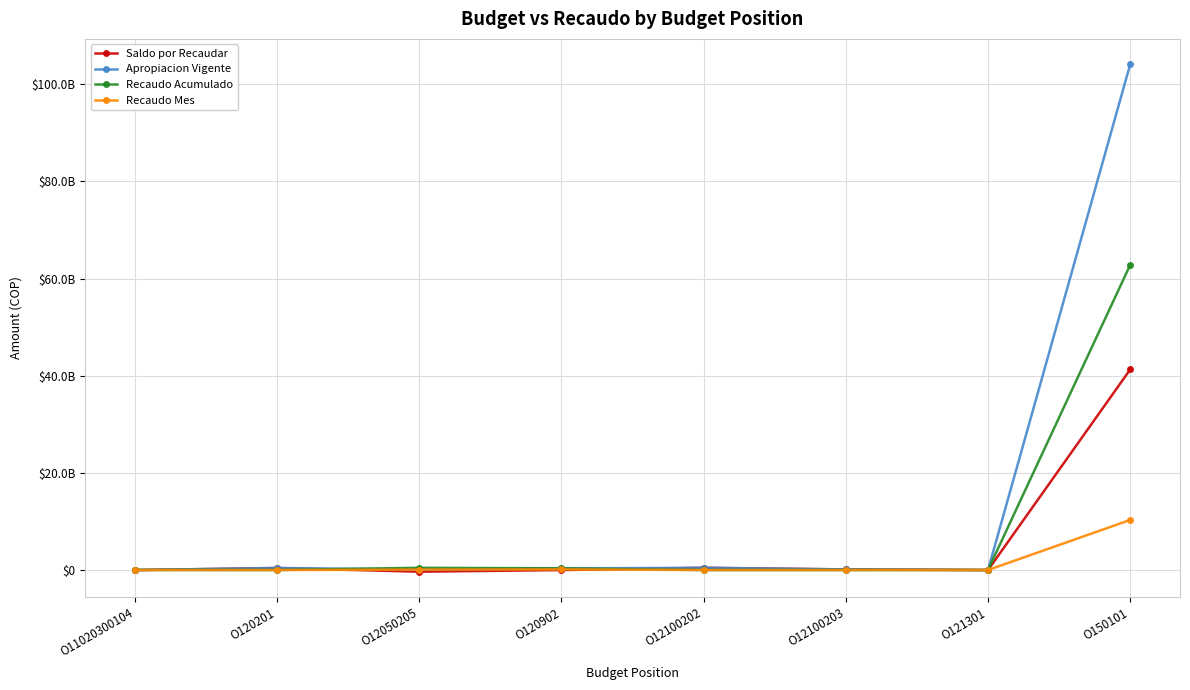

What is the value of the Apropiacion Vigente point at the 8th from the left?

104121742000